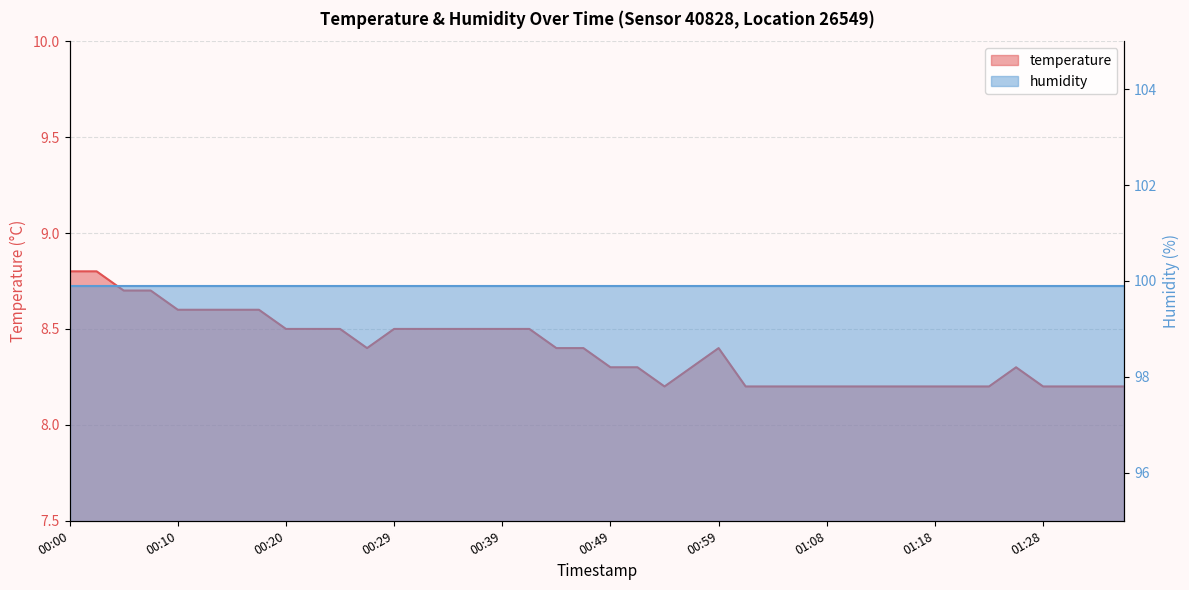

List the labels in order of value, smallest first.

00:54, 01:01, 01:03, 01:06, 01:08, 01:11, 01:13, 01:16, 01:18, 01:20, 01:23, 01:28, 01:30, 01:33, 01:35, 00:49, 00:51, 00:56, 01:25, 00:27, 00:44, 00:46, 00:59, 00:20, 00:22, 00:25, 00:29, 00:32, 00:34, 00:37, 00:39, 00:42, 00:10, 00:12, 00:15, 00:17, 00:05, 00:07, 00:00, 00:03